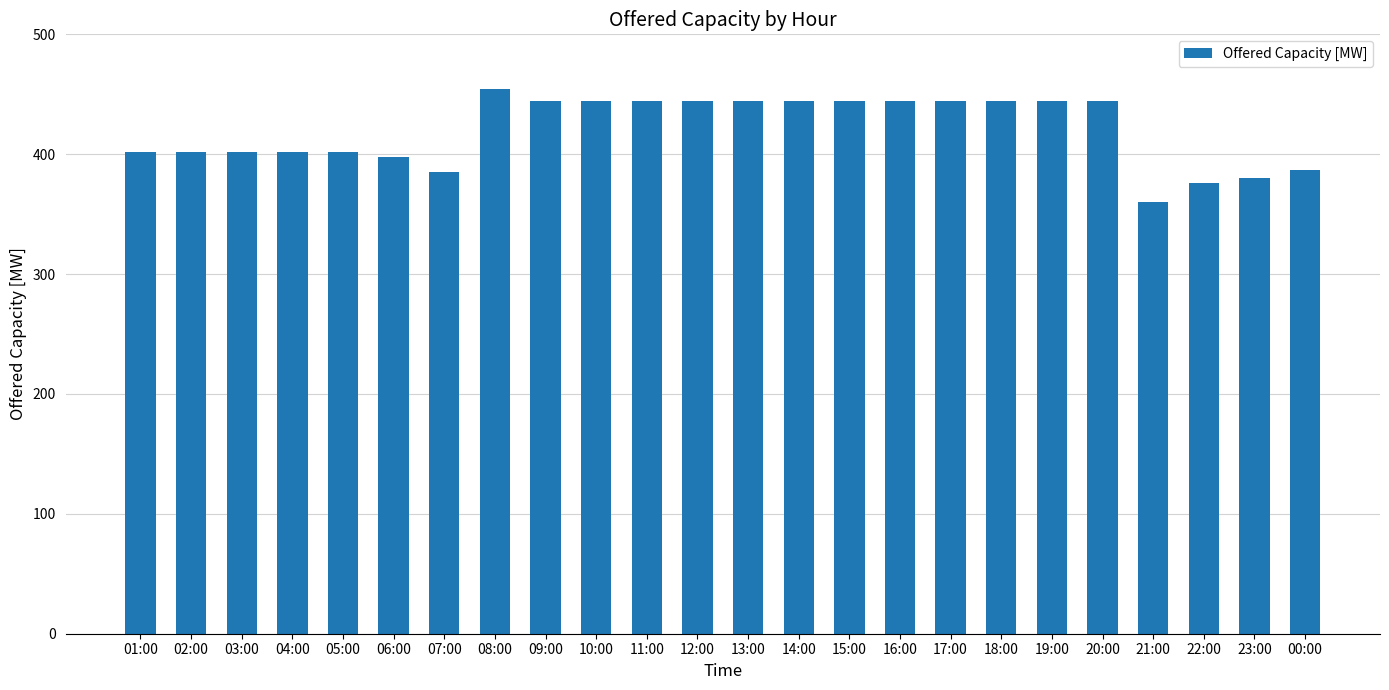

What is the label of the 8th bar from the right?

17:00